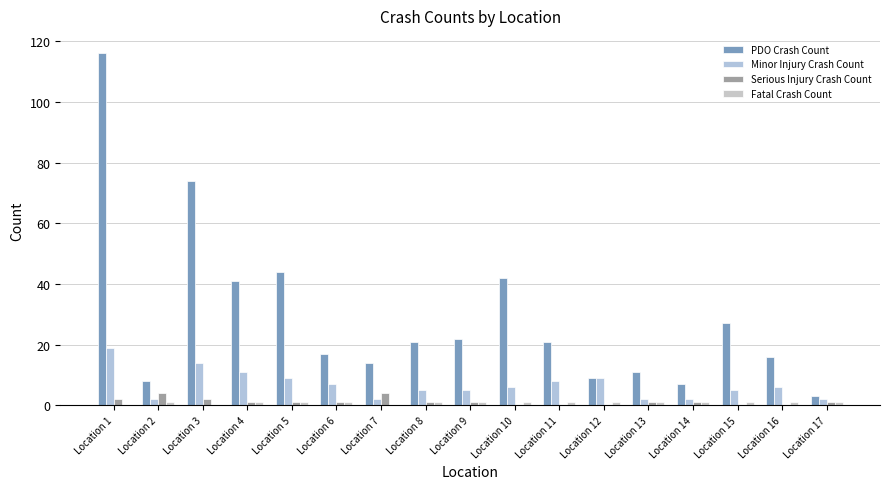

How many groups of bars are there?

17